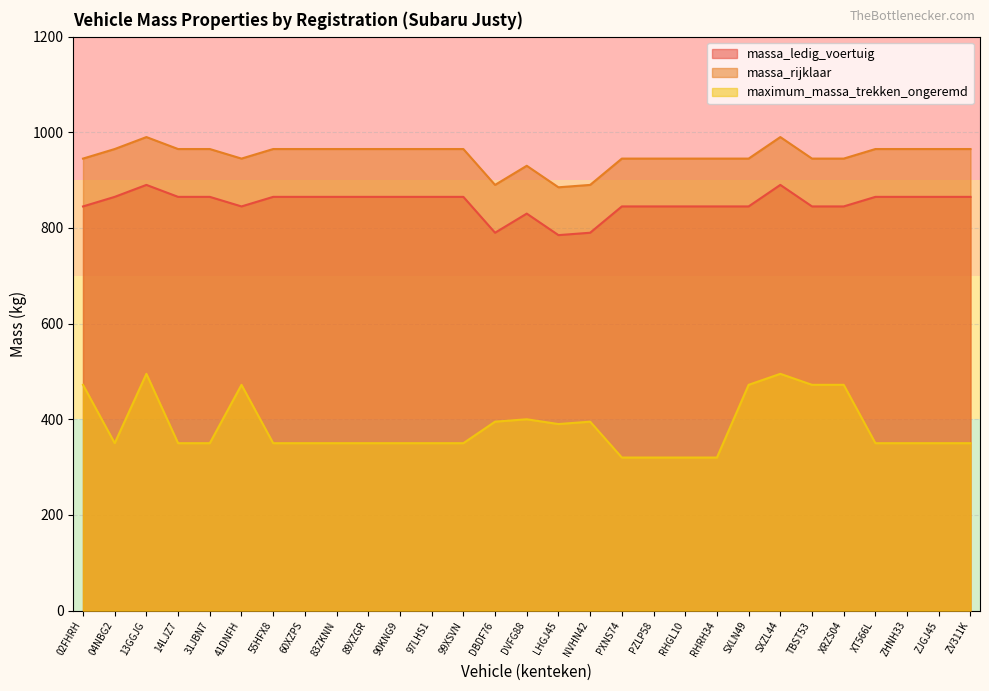

What is the sum of the maximum_massa_trekken_ongeremd values at XRZS04 and 31JBN7?

822